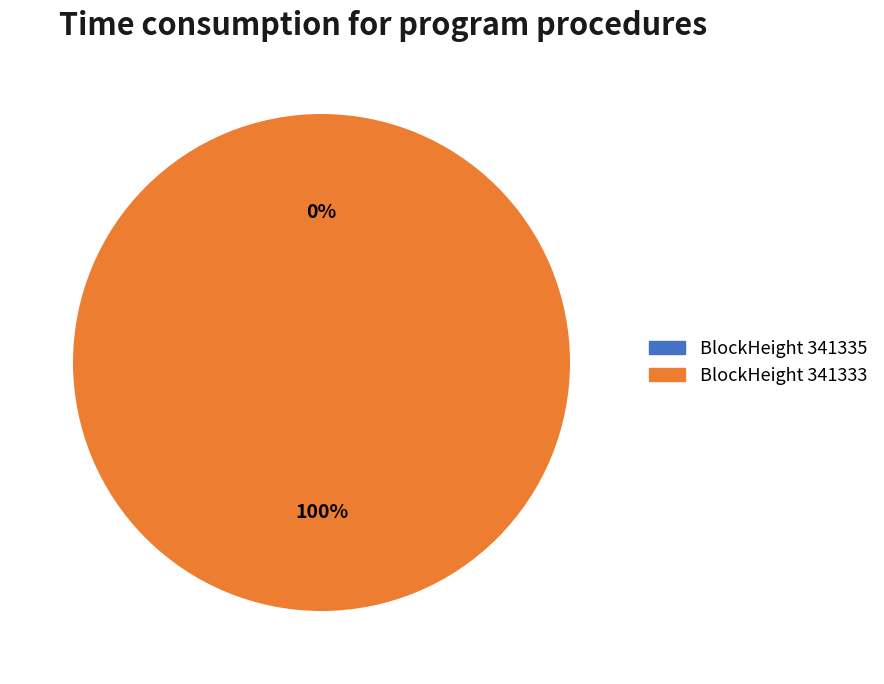

What percentage do 341333 and 341335 together represent?

100.0%